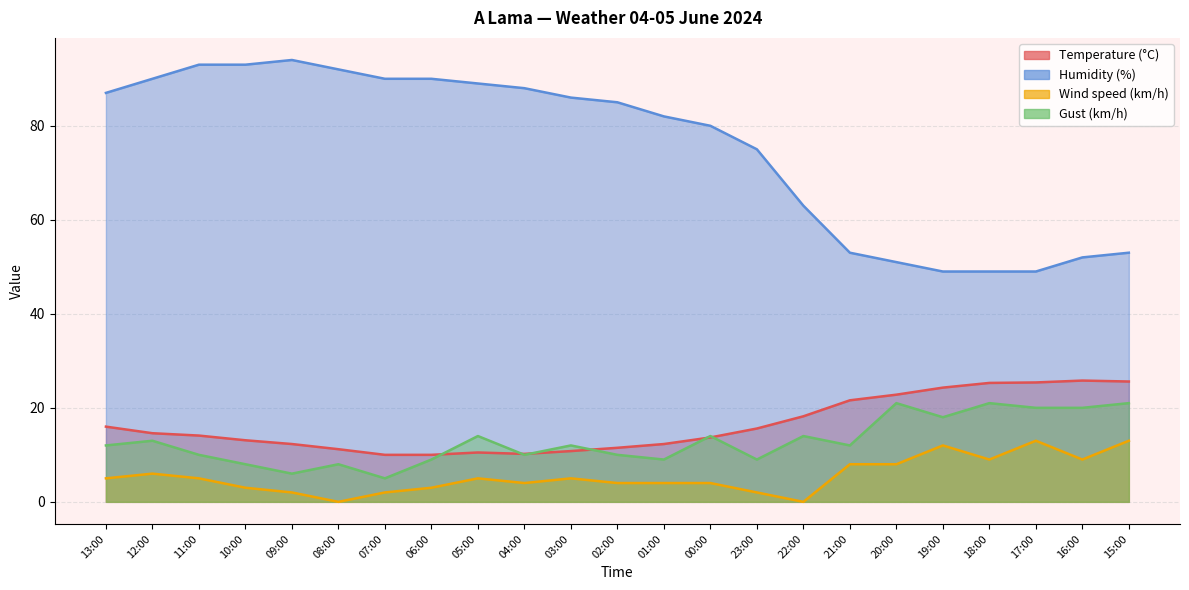

Does the chart have visible grid lines?

Yes